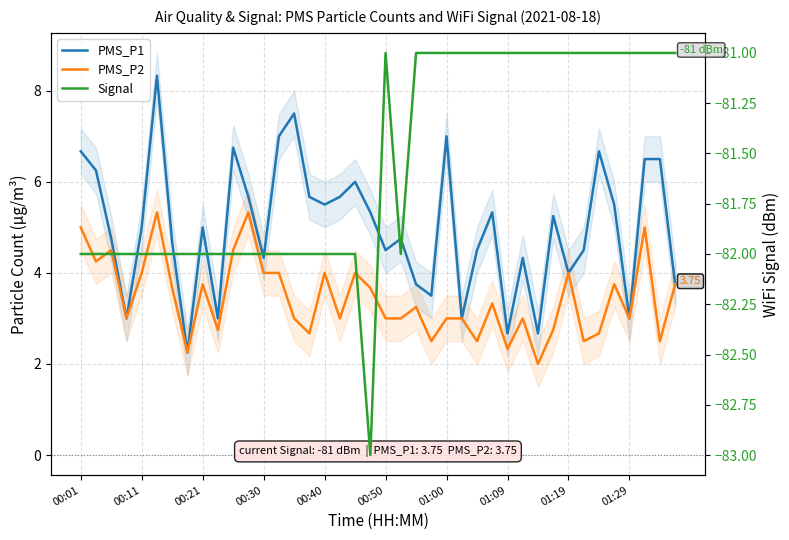

What is the maximum value for PMS_P1?

8.3